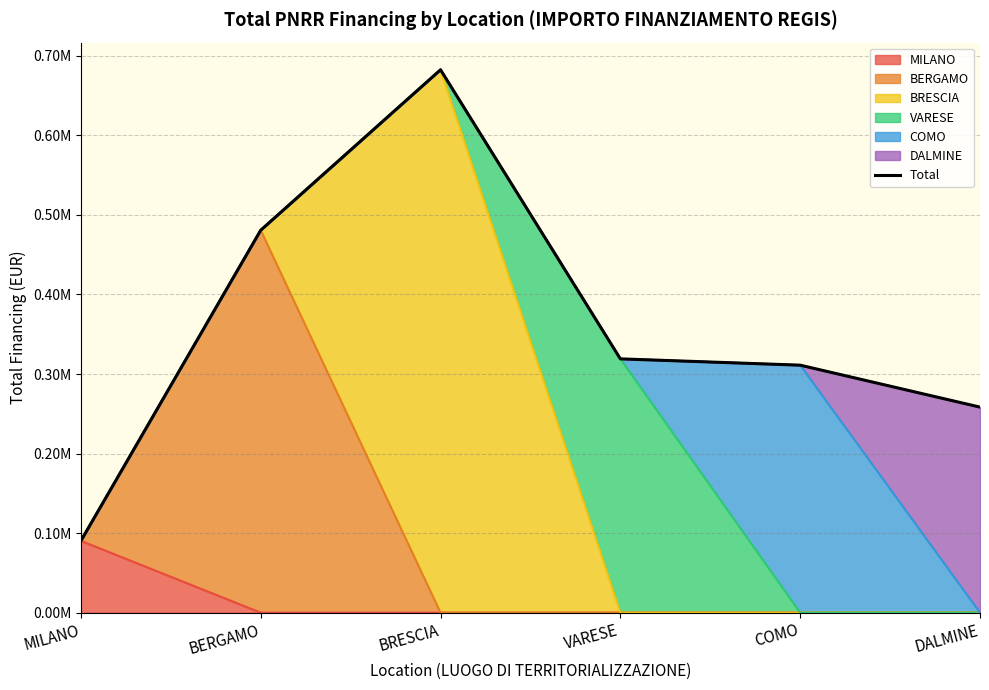

At which category does the data reach its first local peak?

BRESCIA